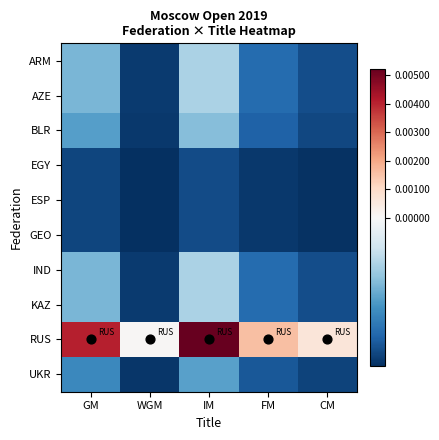

Between GM and WGM, which is larger?

GM